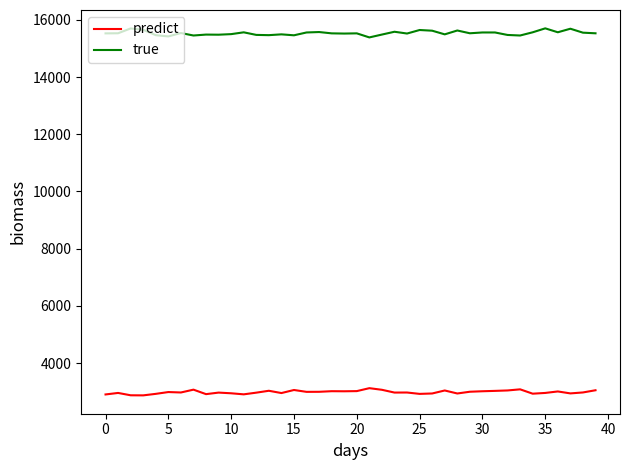

Which series has the largest total across all categories?

true